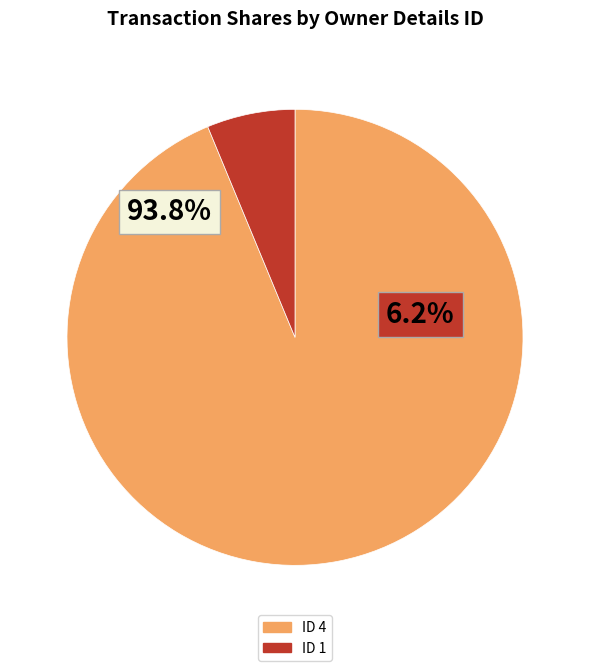

Which has a higher value, 4 or 1?

4